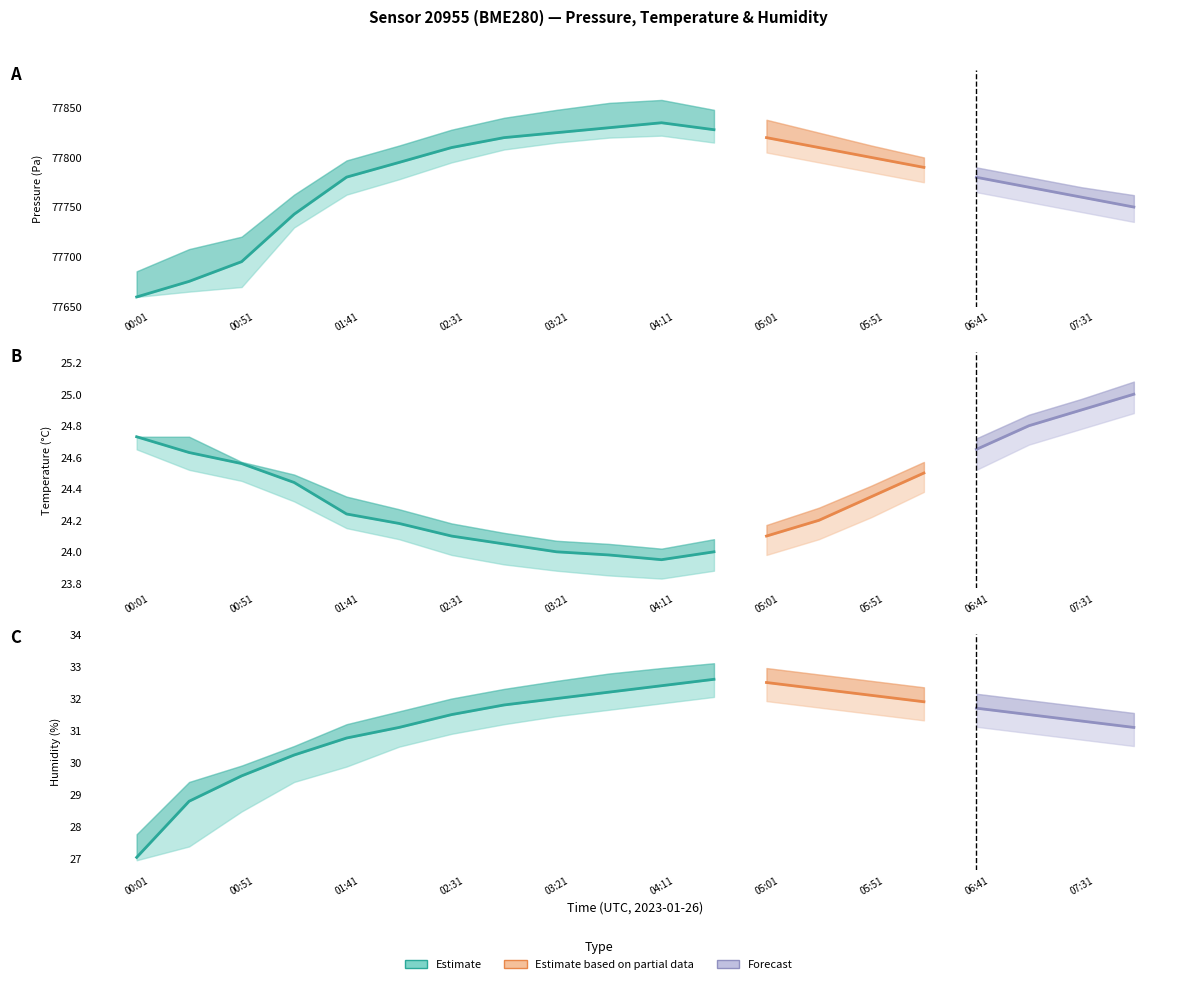

What is the value of the pressure point at the 8th from the left?

77820.0